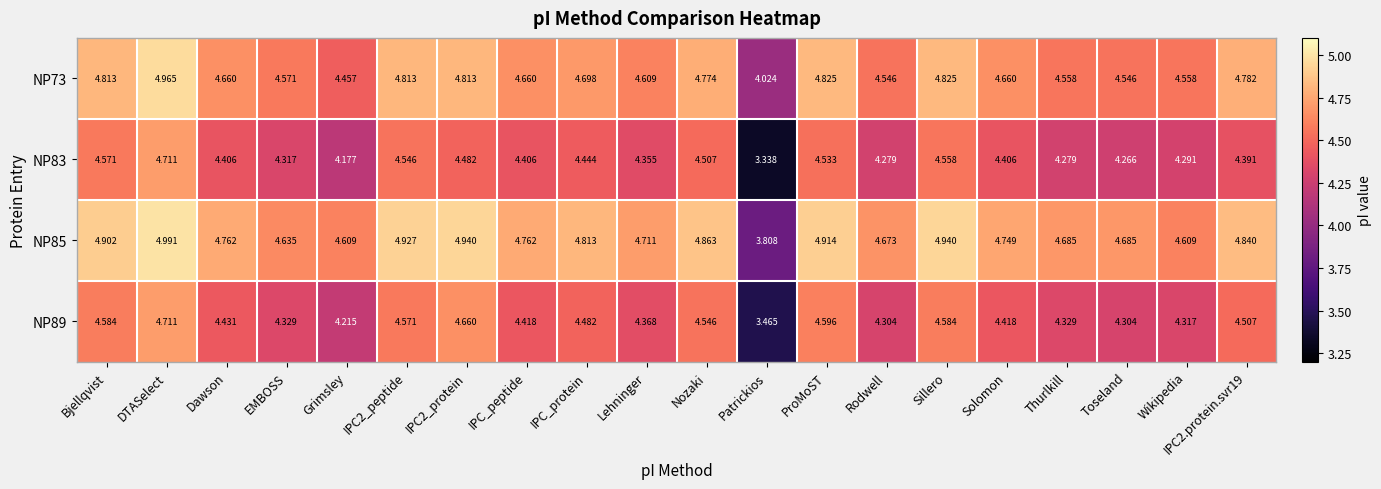

What is the spread (max minus min) of values at EMBOSS?

0.3